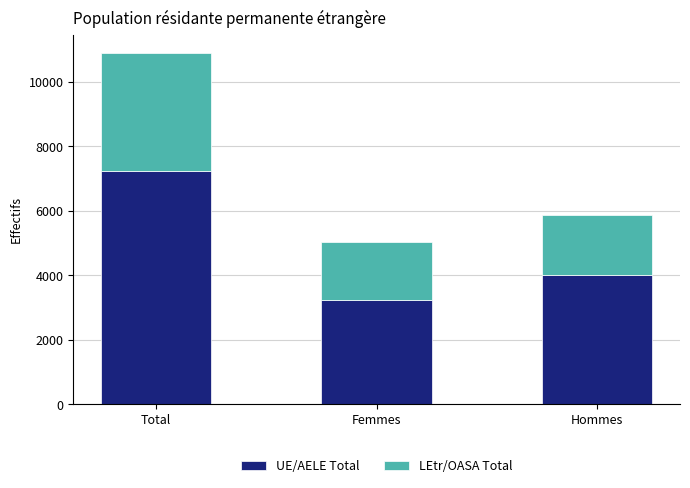

Reading right to left, transcribe the values for UE/AELE Total.

4005	3248	7253